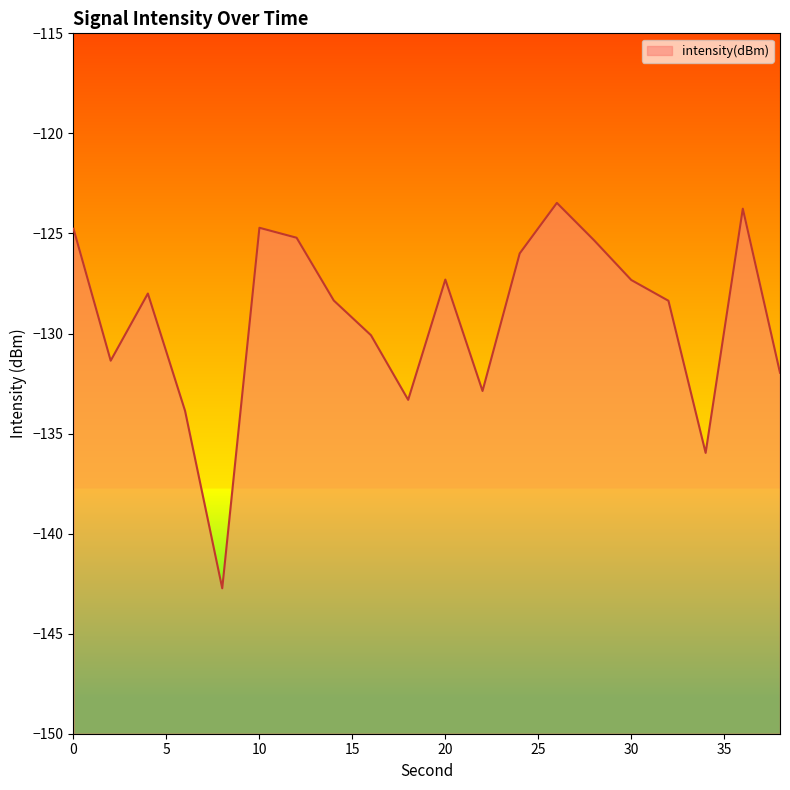

Reading left to right, transcribe all the data shown in this chart.

-124.8	-131.4	-128.0	-133.9	-142.7	-124.7	-125.2	-128.4	-130.1	-133.3	-127.3	-132.9	-126.0	-123.5	-125.3	-127.3	-128.4	-136.0	-123.8	-132.0